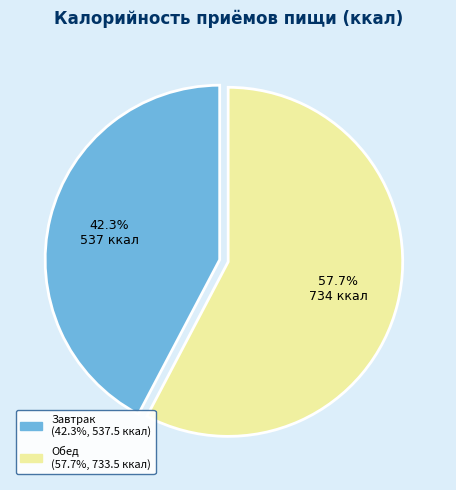

True or false: Обед accounts for 58% of the total.

True